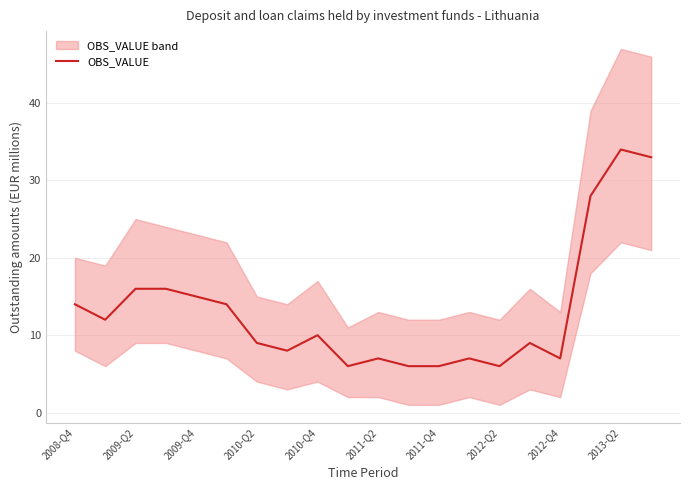

The value of OBS_VALUE at 2008-Q4 is 14. True or false?

True